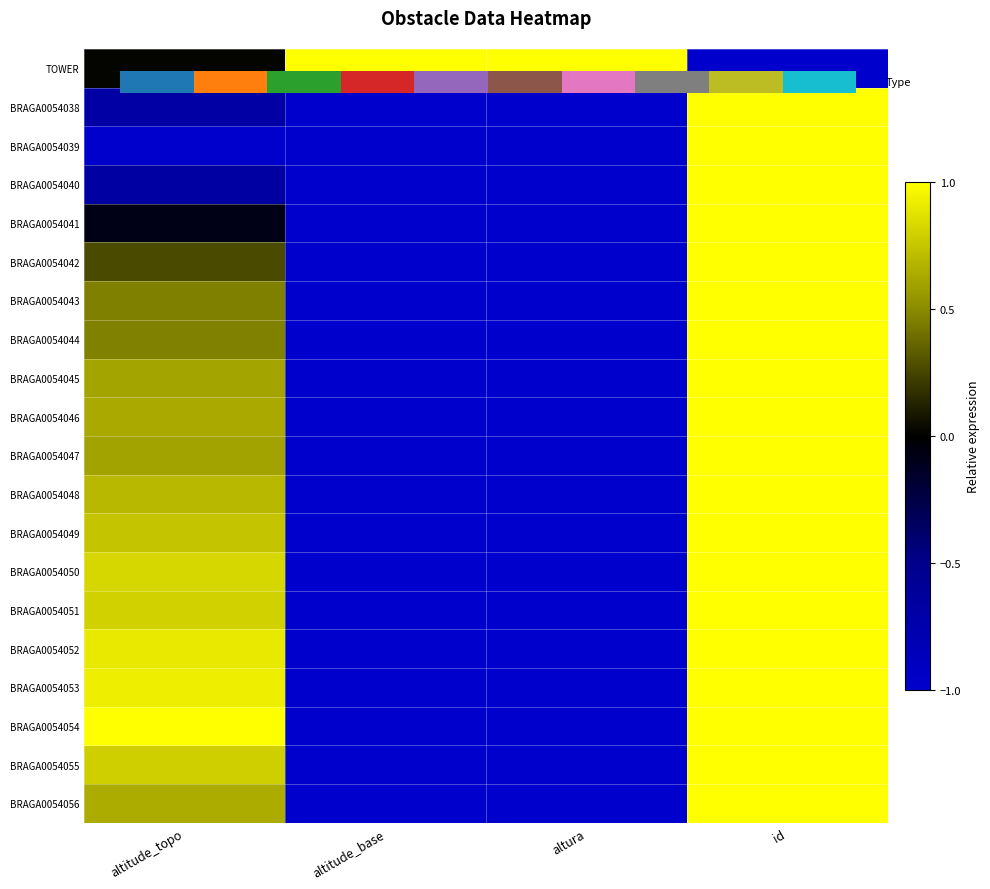

How many values in BRAGA0054038 are below zero?

3